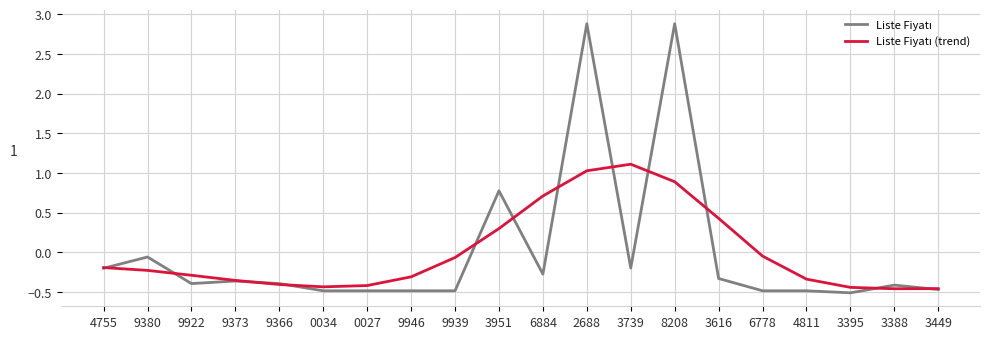

How many distinct data groups are displayed?

2